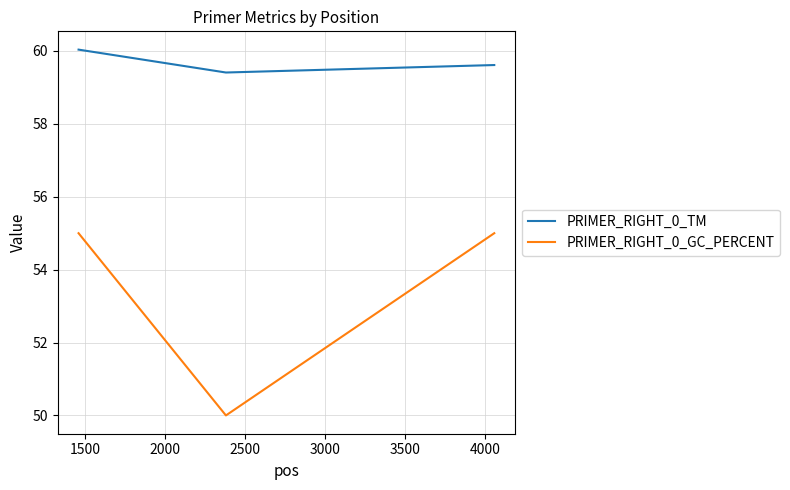

Which series has the largest total across all categories?

PRIMER_RIGHT_0_TM